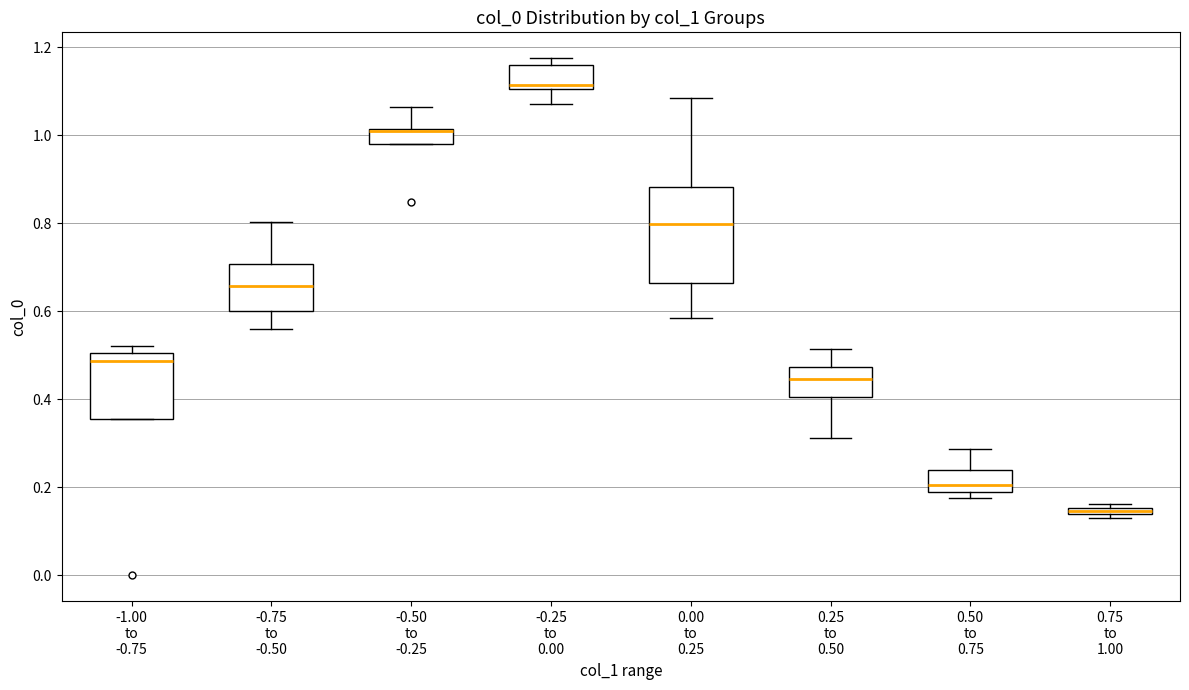

Where does the median line of the box for -1.00 to -0.75 sit on the y-axis? The values are not printed on the chart, so give them approximately, as read against the axis.

0.48